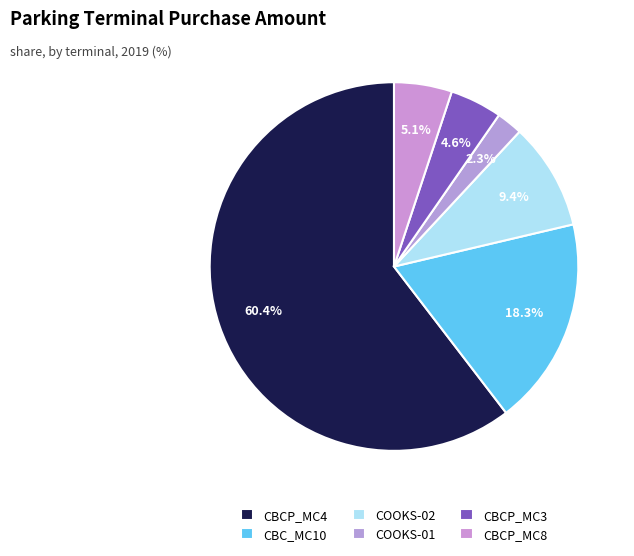

Do CBCP_MC4 and CBCP_MC8 together represent more than half of the pie?

Yes